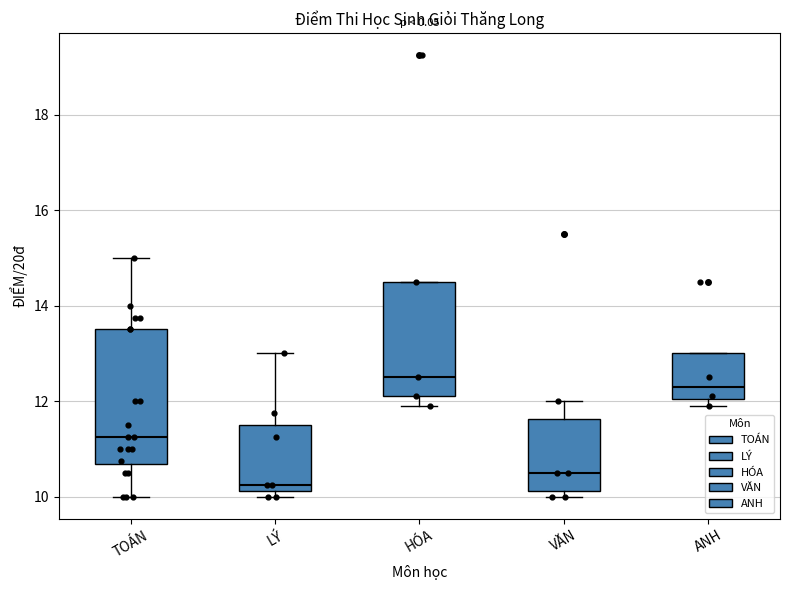

Which box has the lowest median line?

LÝ